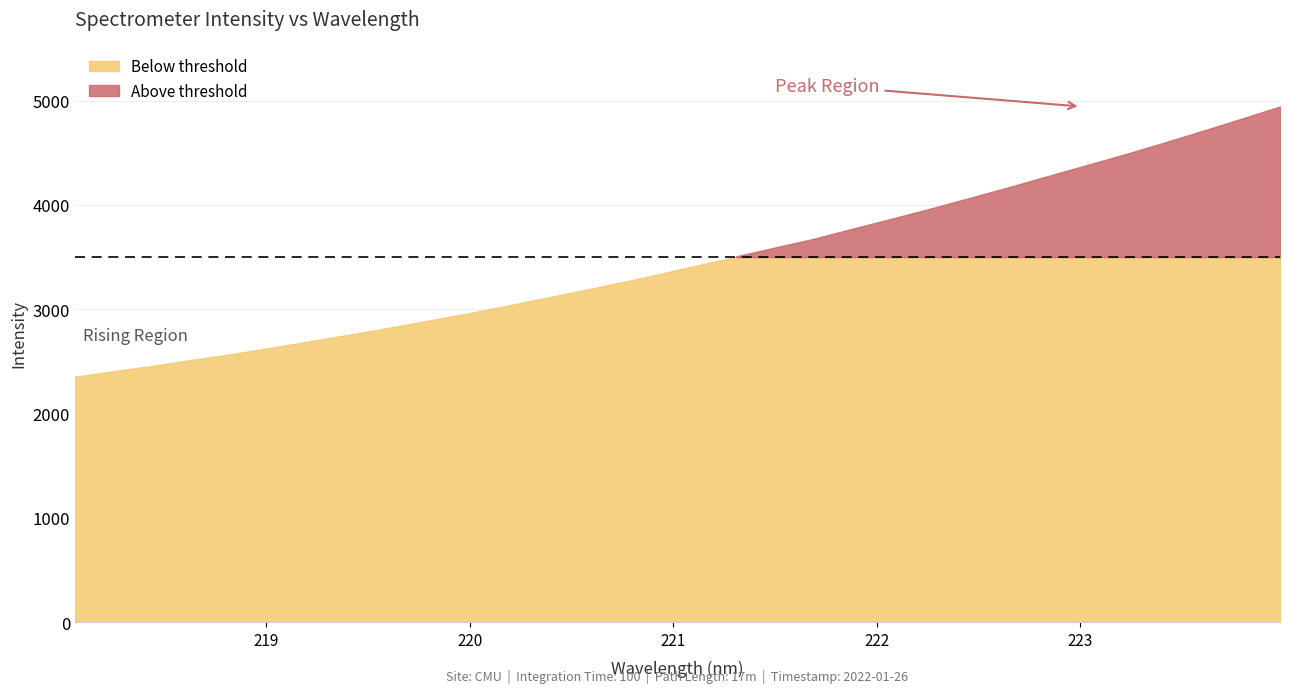

Which has a higher value, 222.263 or 222.8355?

222.8355